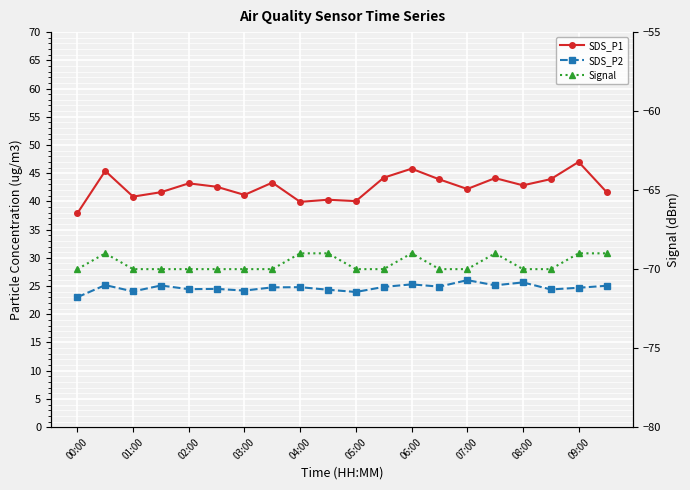

Rank the series at 17 from highest to lowest value.

SDS_P1, SDS_P2, Signal